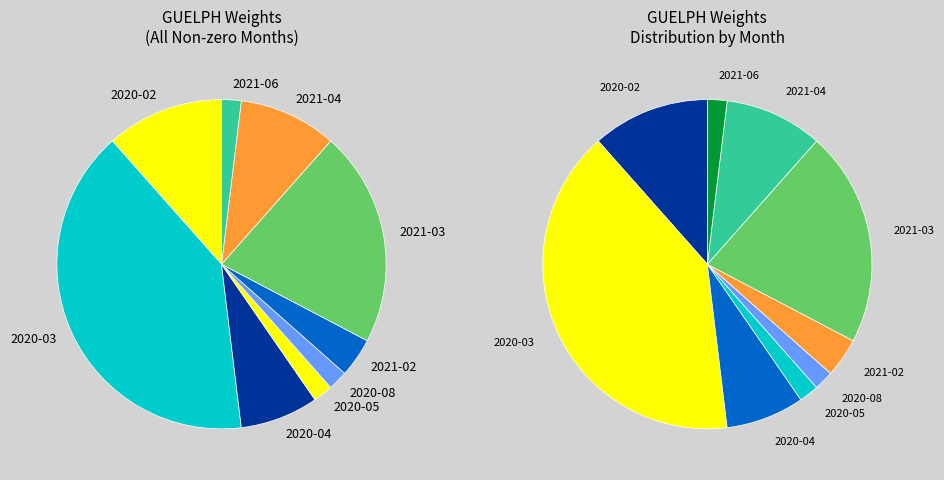

To the nearest percent, what is the difference between the largest and smallest slice percentages?

38%